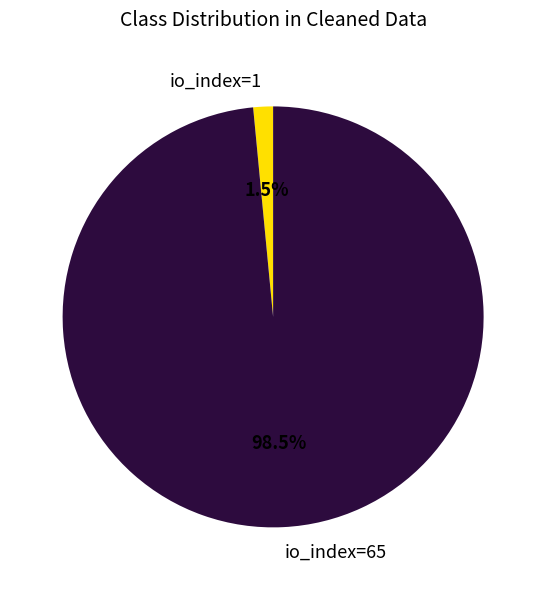

Rank the categories by value from lowest to highest.

io_index=1, io_index=65